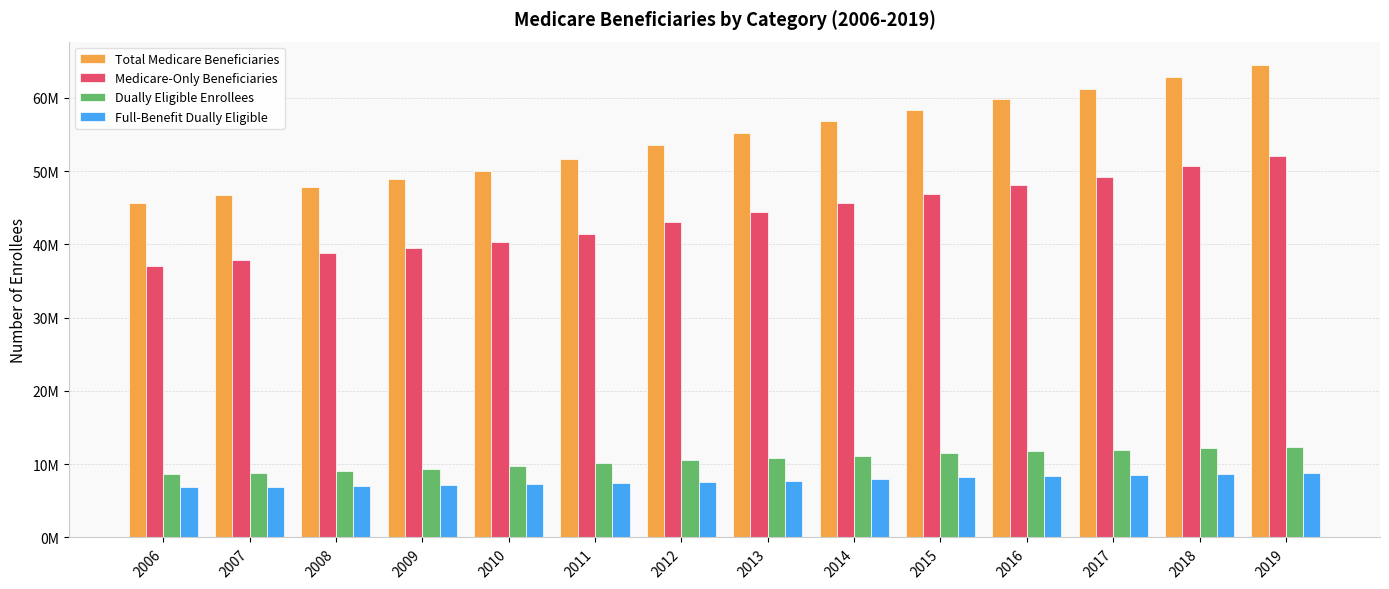

What is the difference between the Total Medicare Beneficiaries values at 2013 and 2015?

3087957